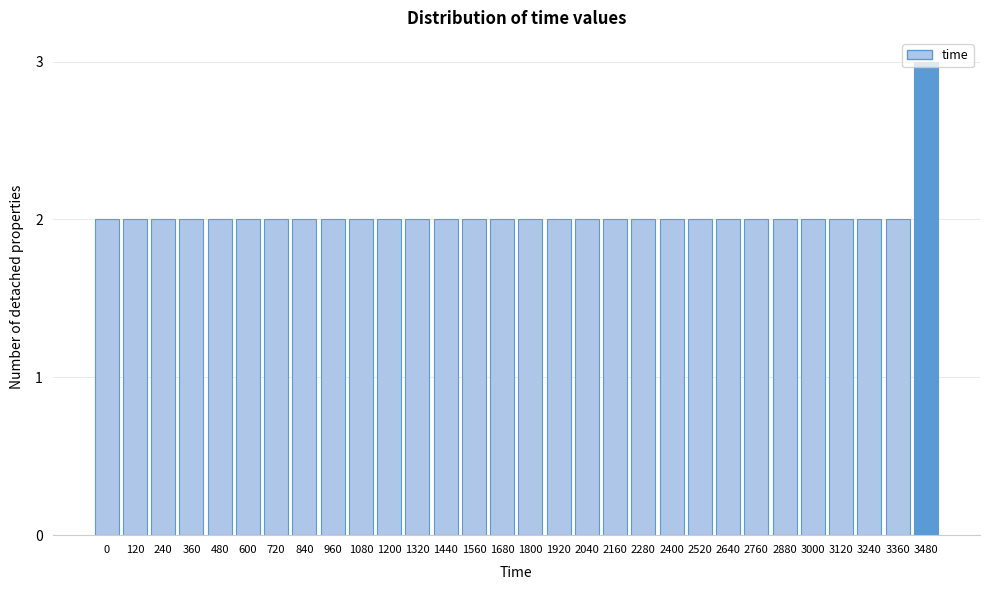

What is the maximum value shown in the chart?

3